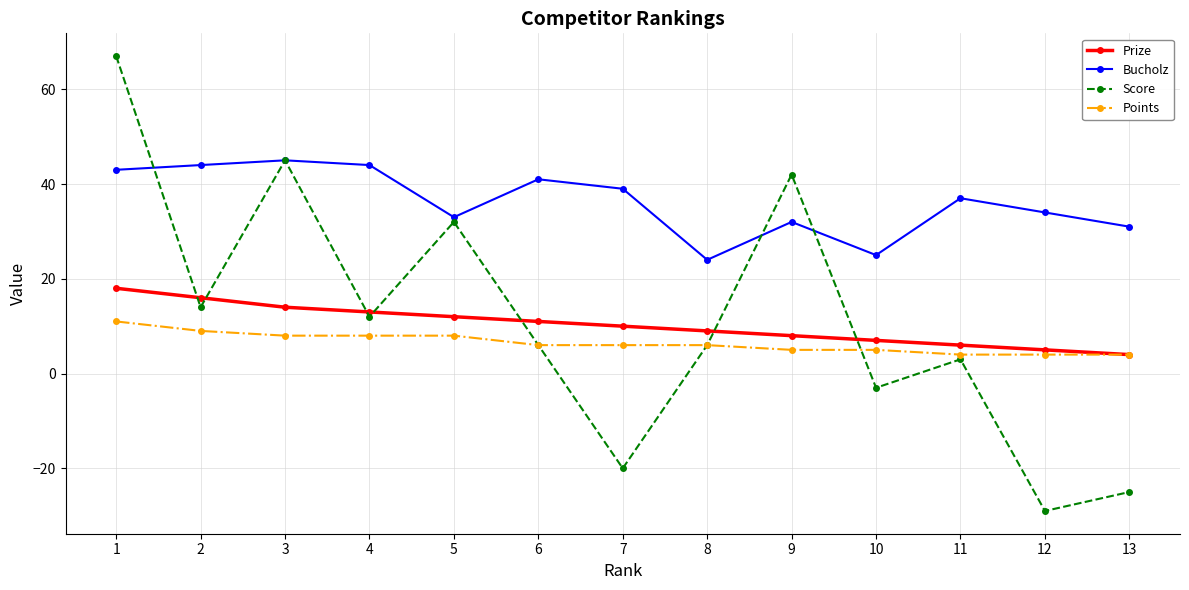

True or false: Prize has a value of 6 at 11.

True